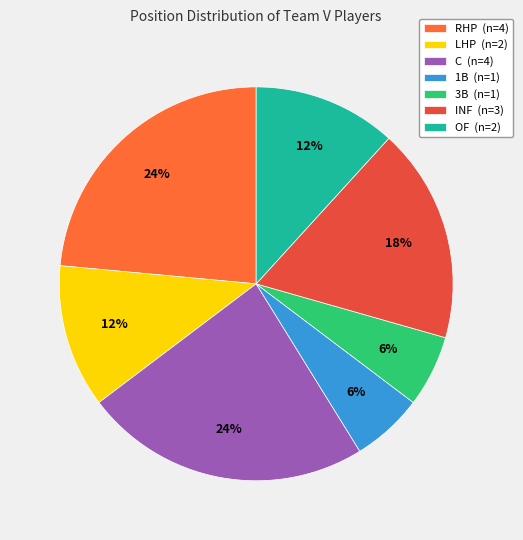

How many segments does this pie chart have?

7